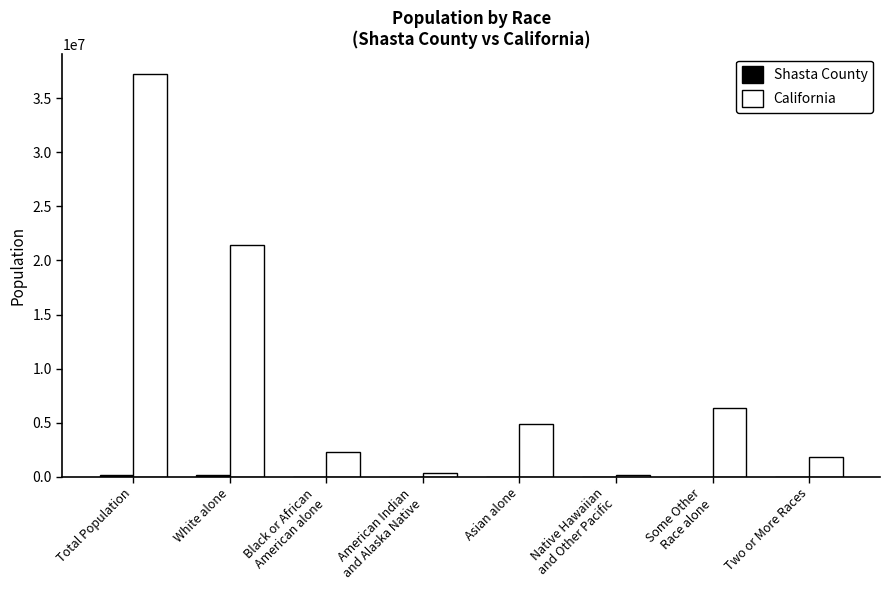

Which category has the highest value in the California series?

Total Population